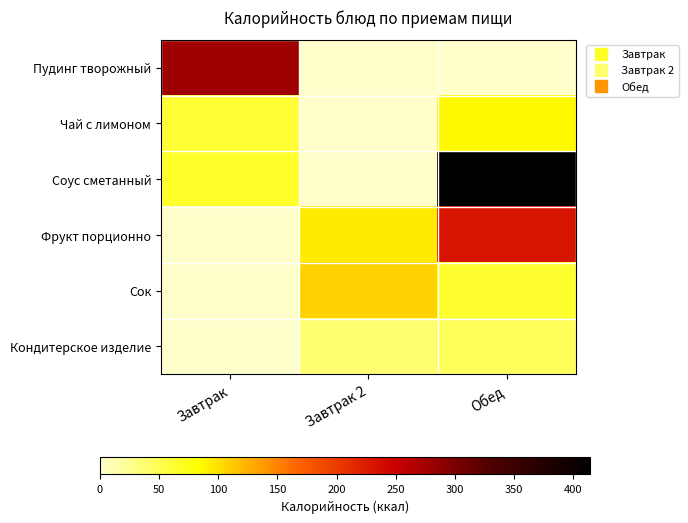

What is the total value across all series at Завтрак?

406.3